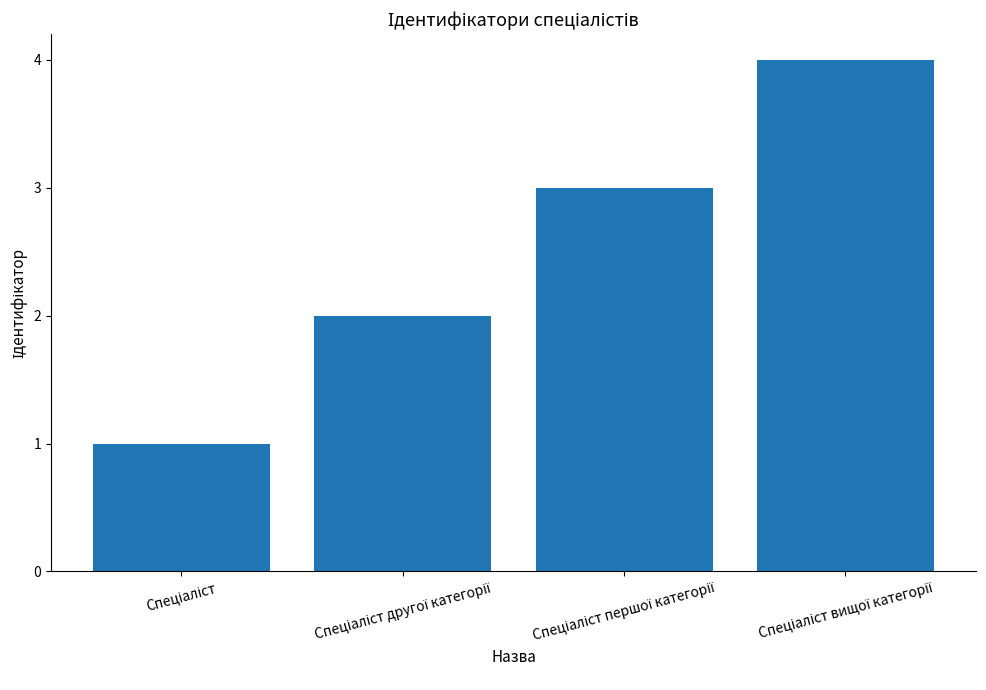

What is the maximum value shown in the chart?

4